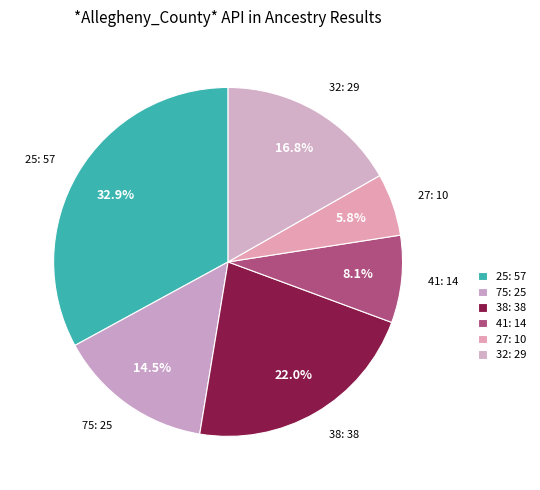

Is 38 the majority of the pie?

No